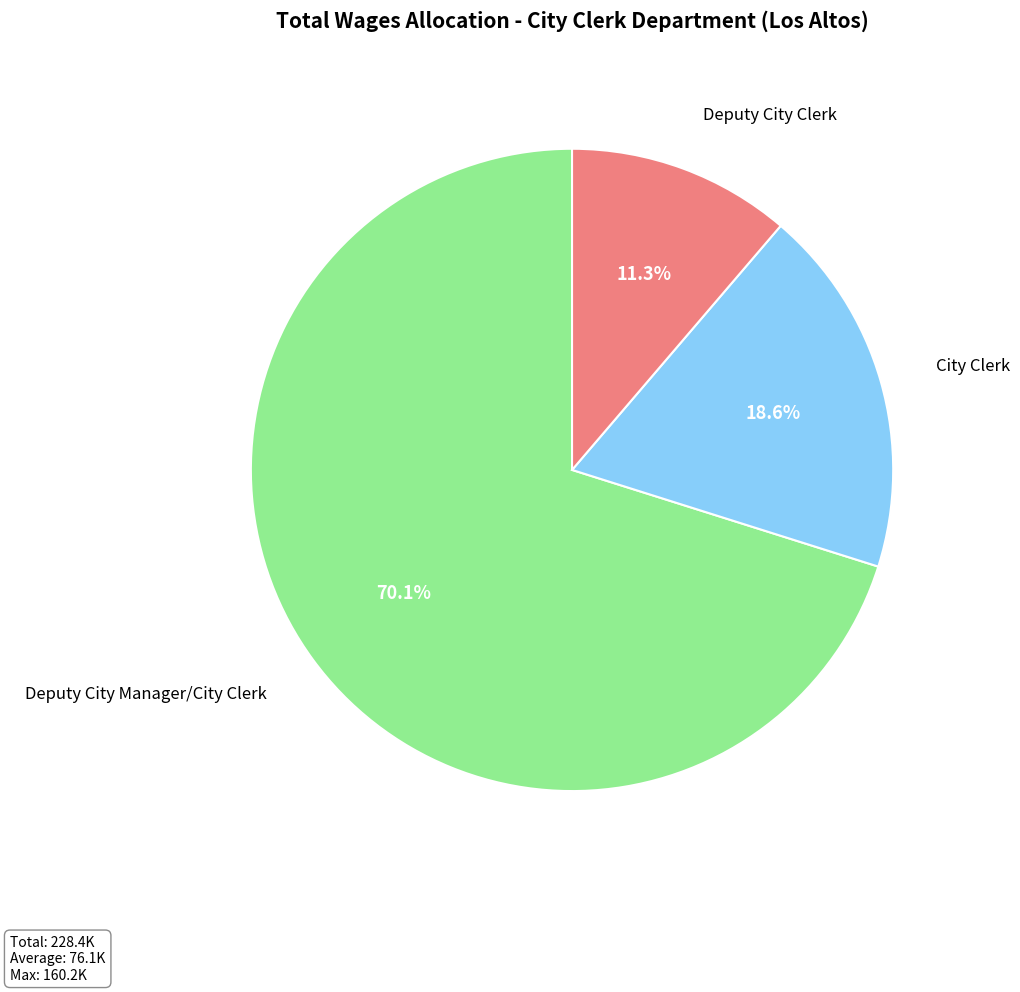

Is there any slice that represents more than half of the pie?

Yes